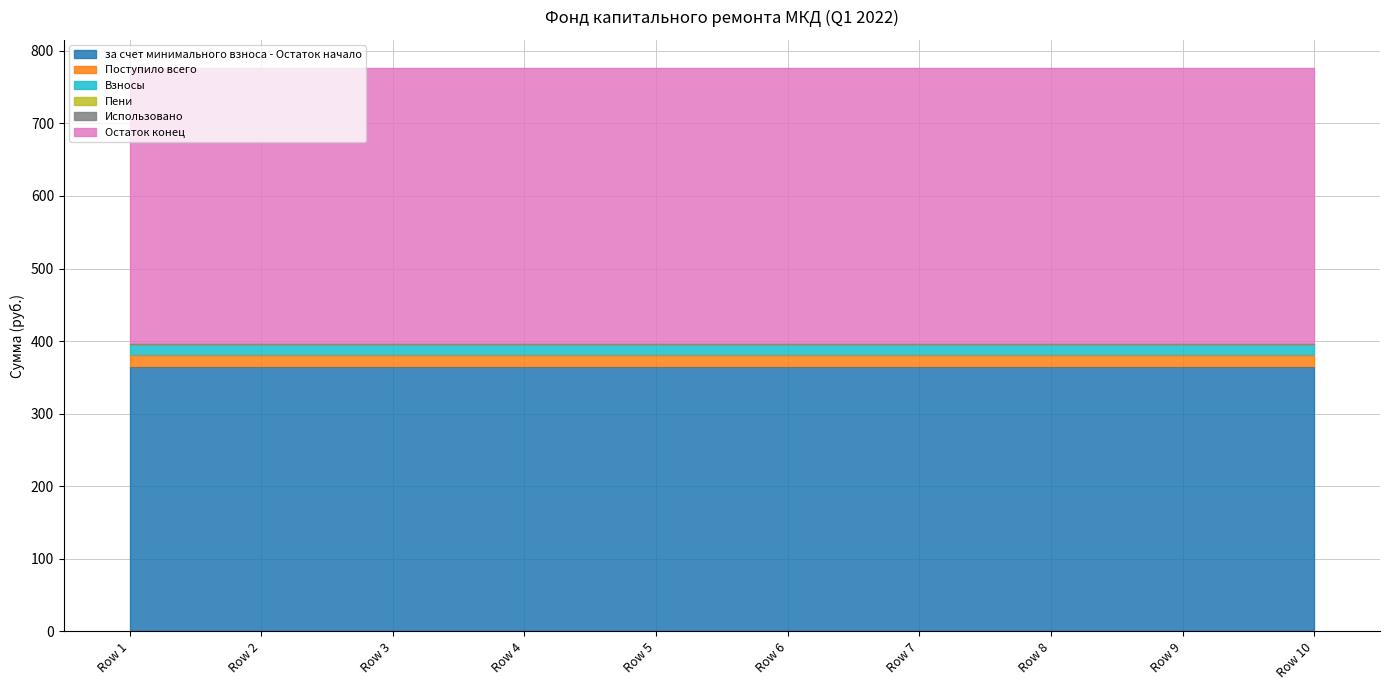

Which category has the highest value across all series?

Row 1